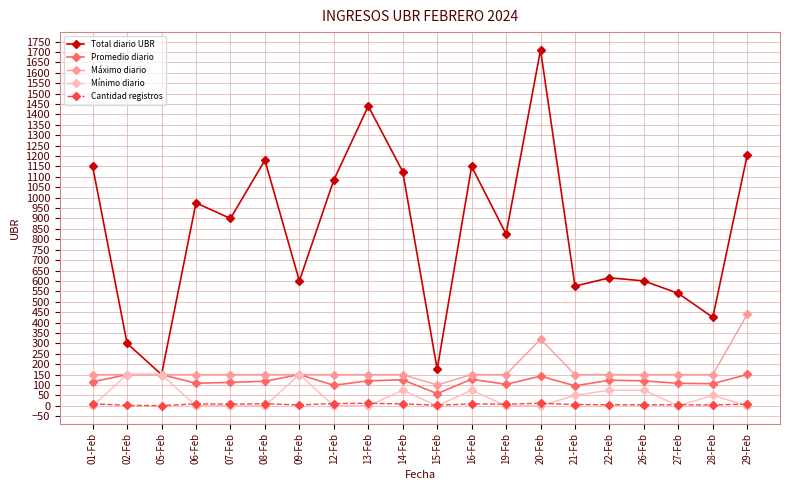

Which series changed the most between 16-Feb and 28-Feb?

Total diario UBR